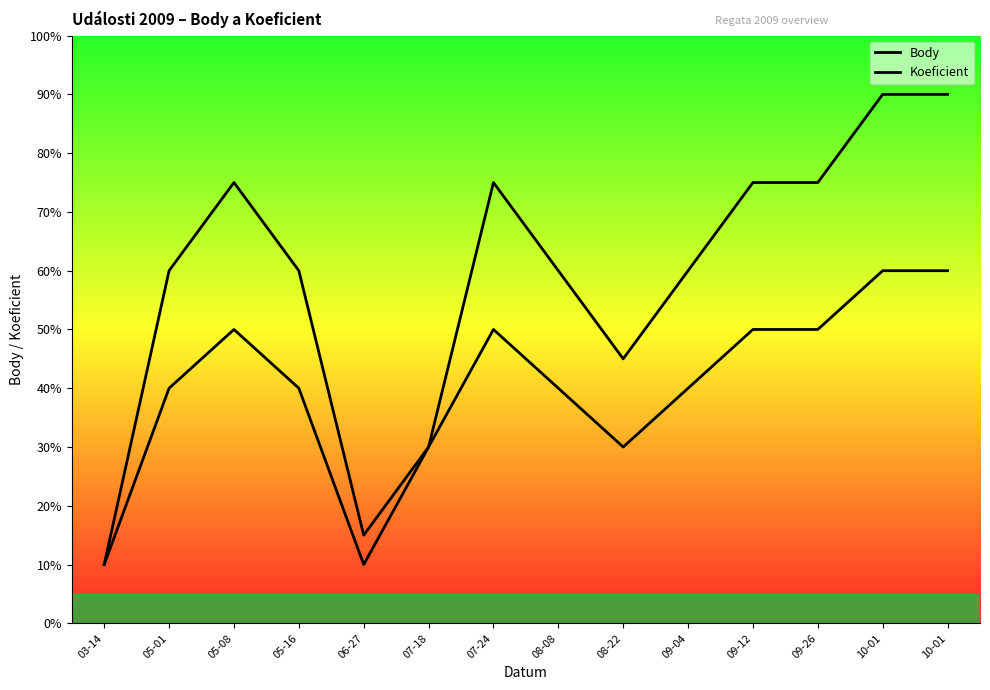

The value of Body at 09-12 is 3.2. True or false?

False